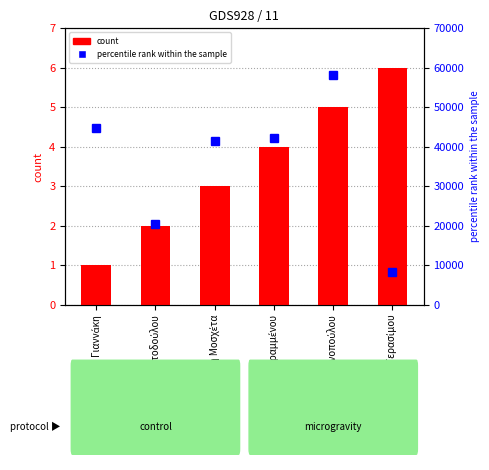

How many series are shown in this chart?

2